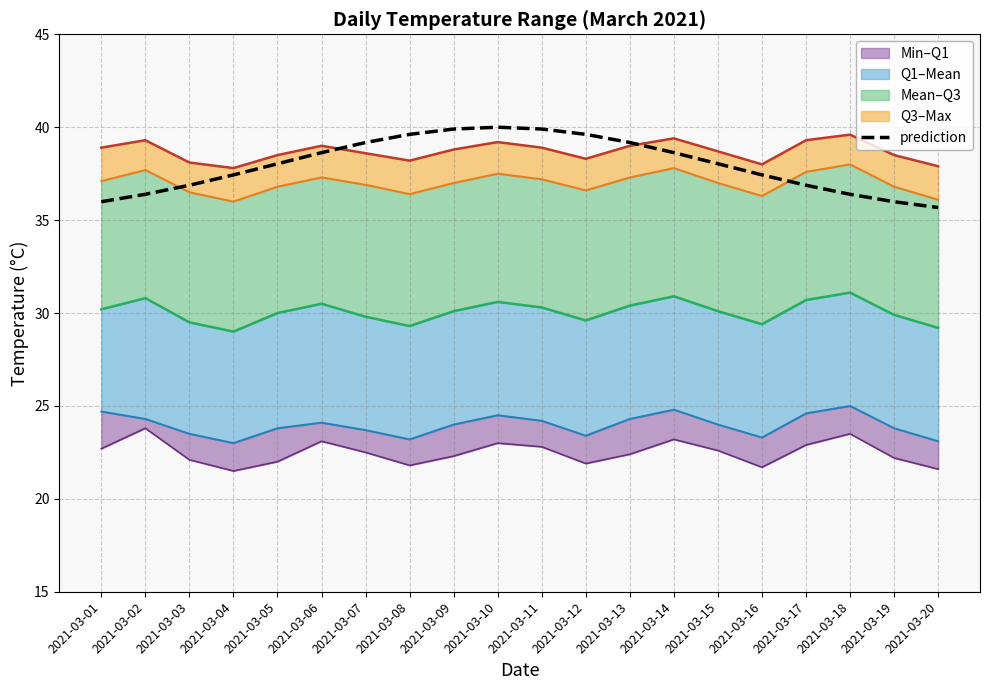

Is it true that prediction equals 22.7 at 2021-03-10?

False